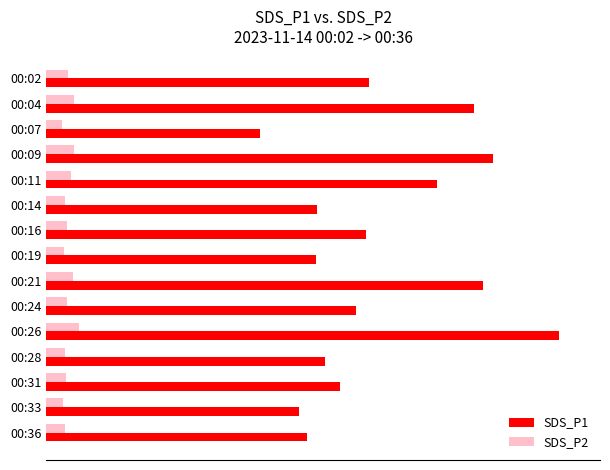

List the series in order of their peak value, highest first.

SDS_P1, SDS_P2